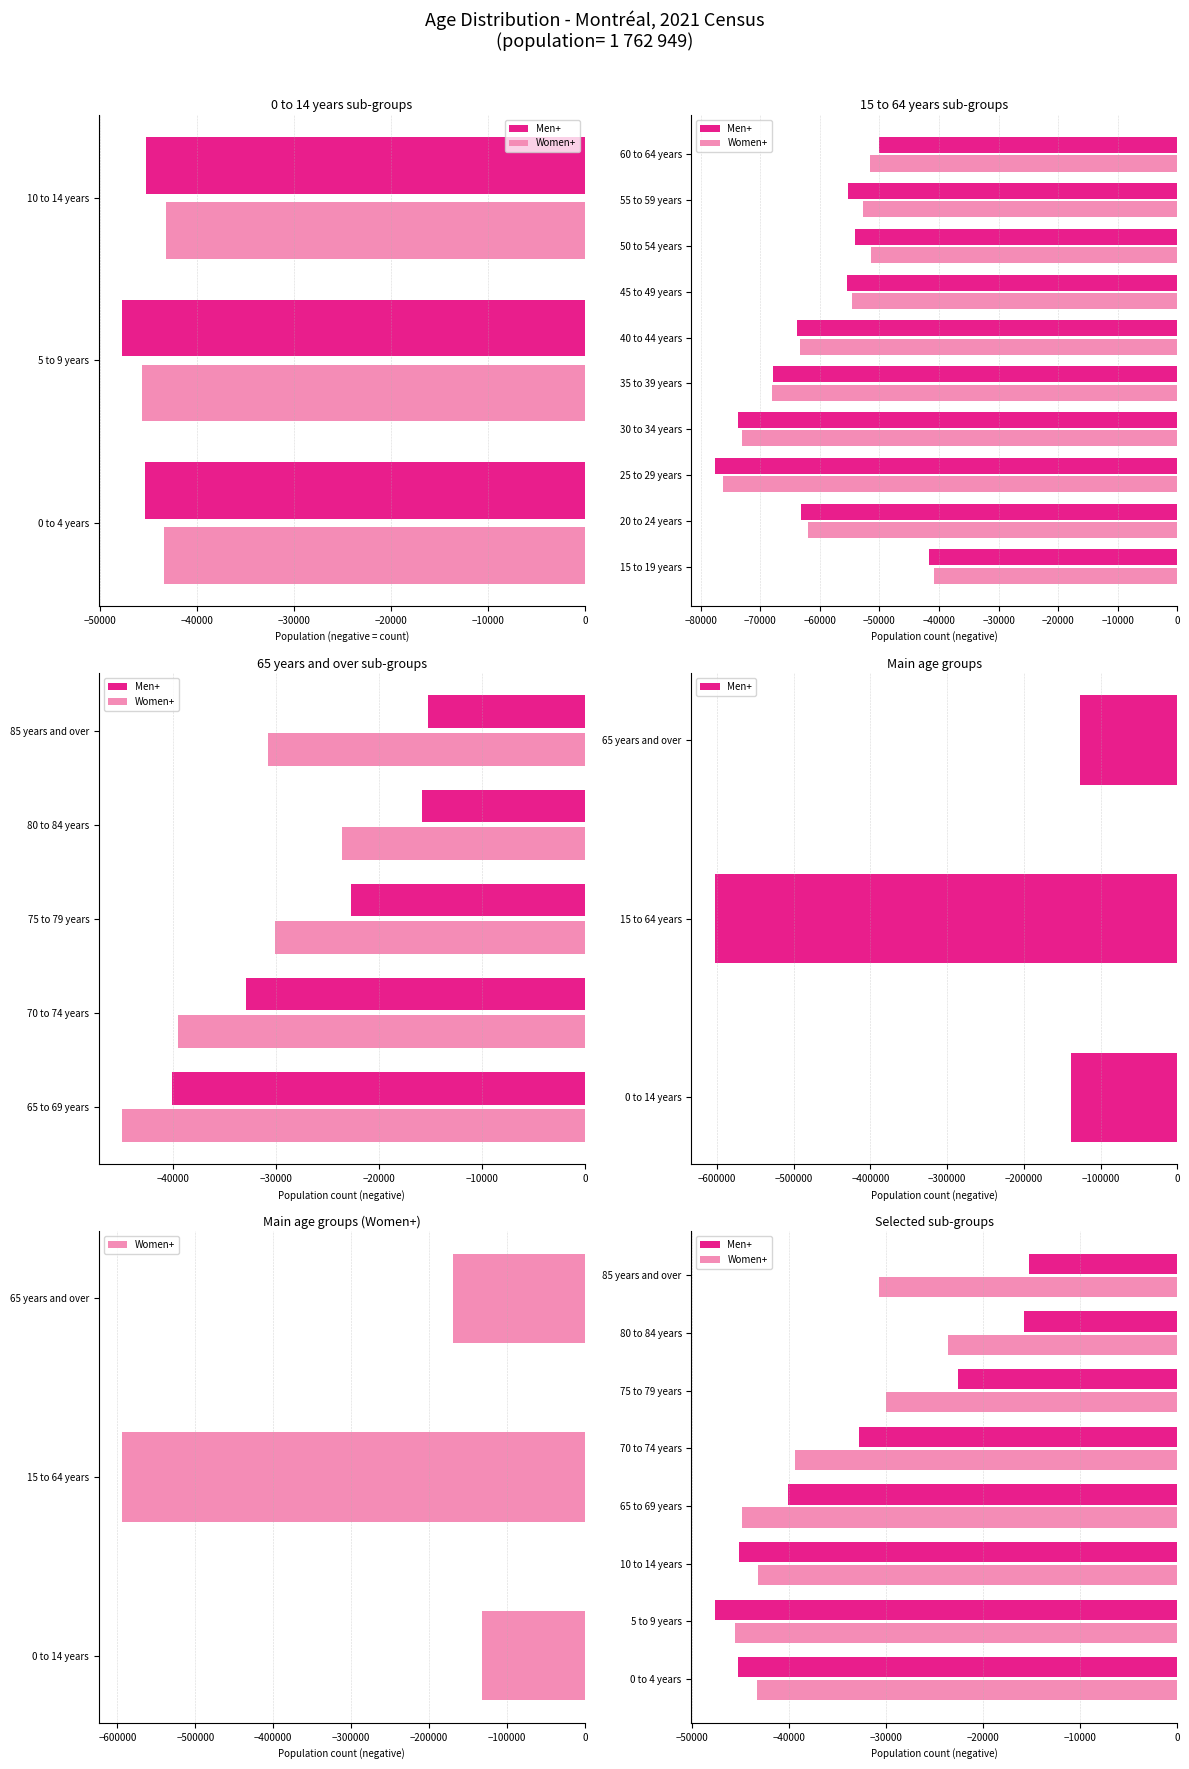

How many groups of bars are there?

8